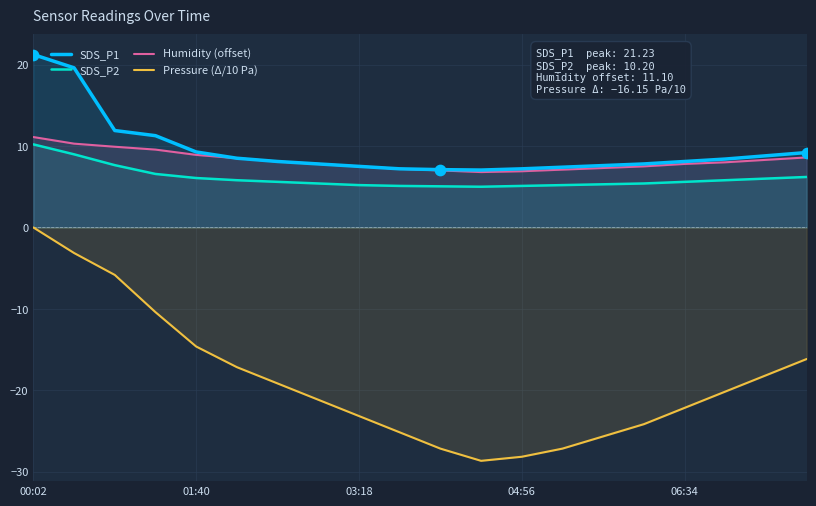

At how many categories does at least one series exceed 6?

20